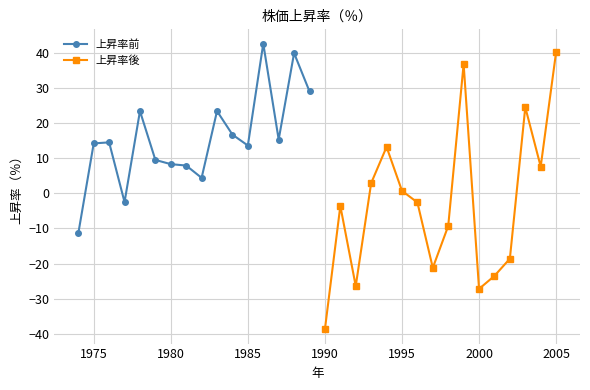

In 上昇率前, how many points are lower than both neighbors (excluding endpoints)?

4